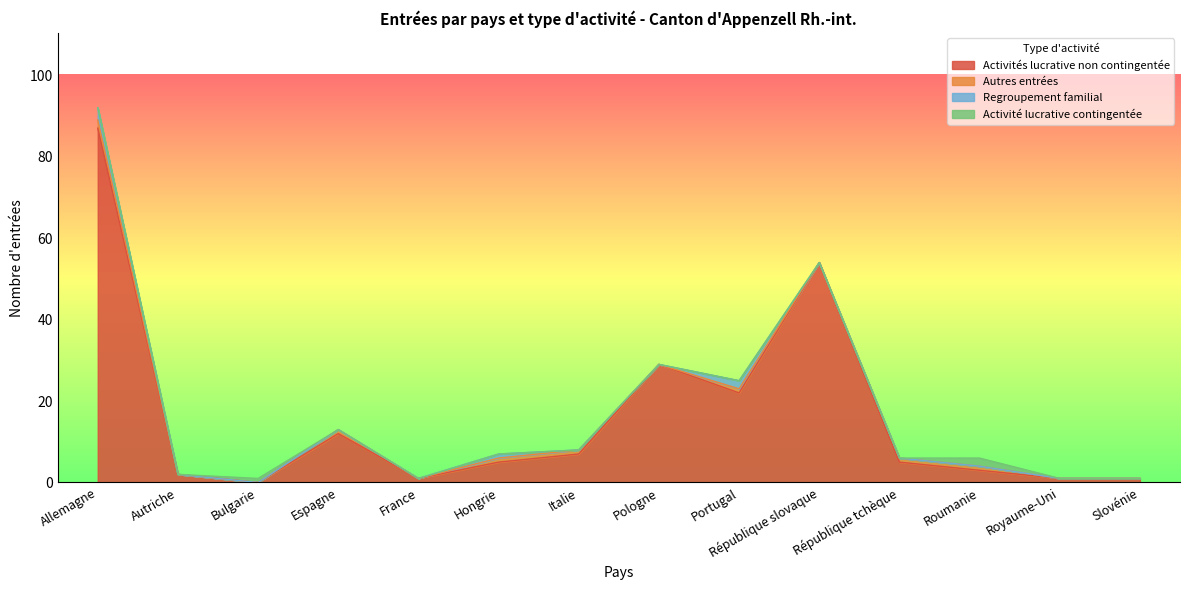

Reading right to left, transcribe all the data shown in this chart.

Activités lucrative non contingentée: 1	1	3	5	54	22	29	7	5	1	12	0	2	87
Autres entrées: 0	0	1	1	0	1	0	1	1	0	1	0	0	2
Regroupement familial: 0	0	0	0	0	2	0	0	1	0	0	0	0	3
Activité lucrative contingentée: 0	0	2	0	0	0	0	0	0	0	0	1	0	0